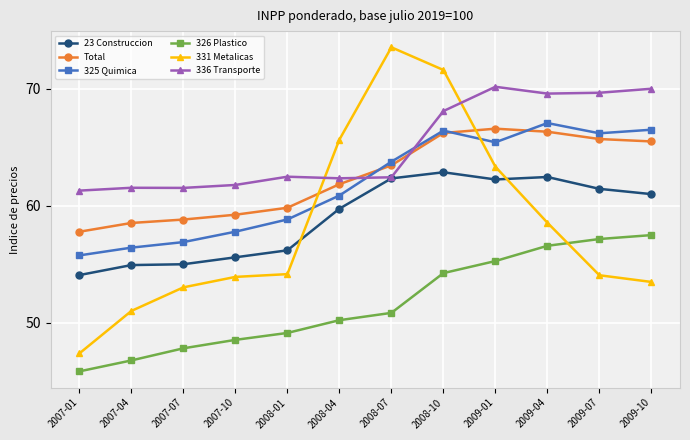

What position from the right is 2007-07?

10